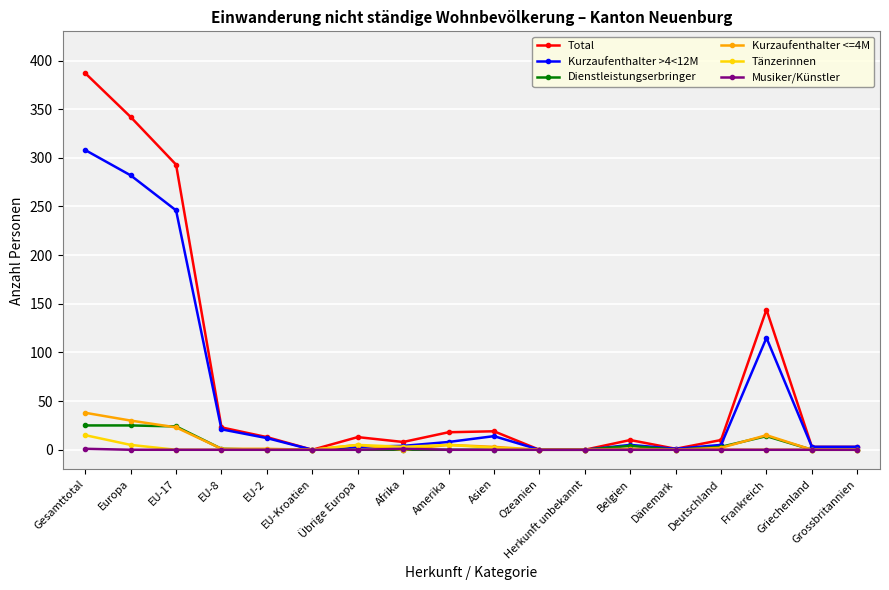

At which category is the sum across all series the highest?

Gesamttotal